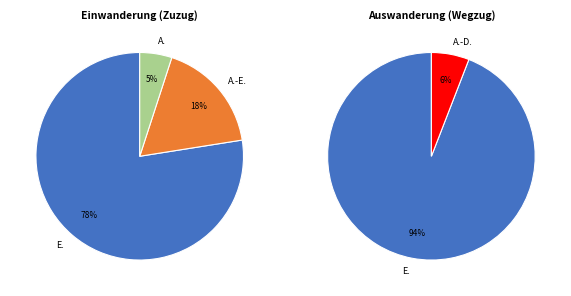

How many slices are in this pie chart?

5